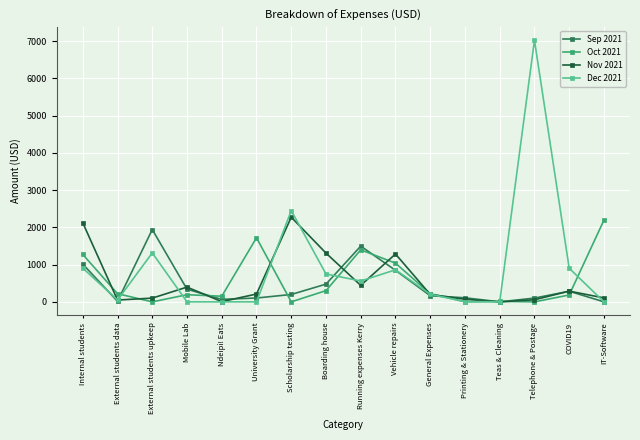

How many series are shown in this chart?

4